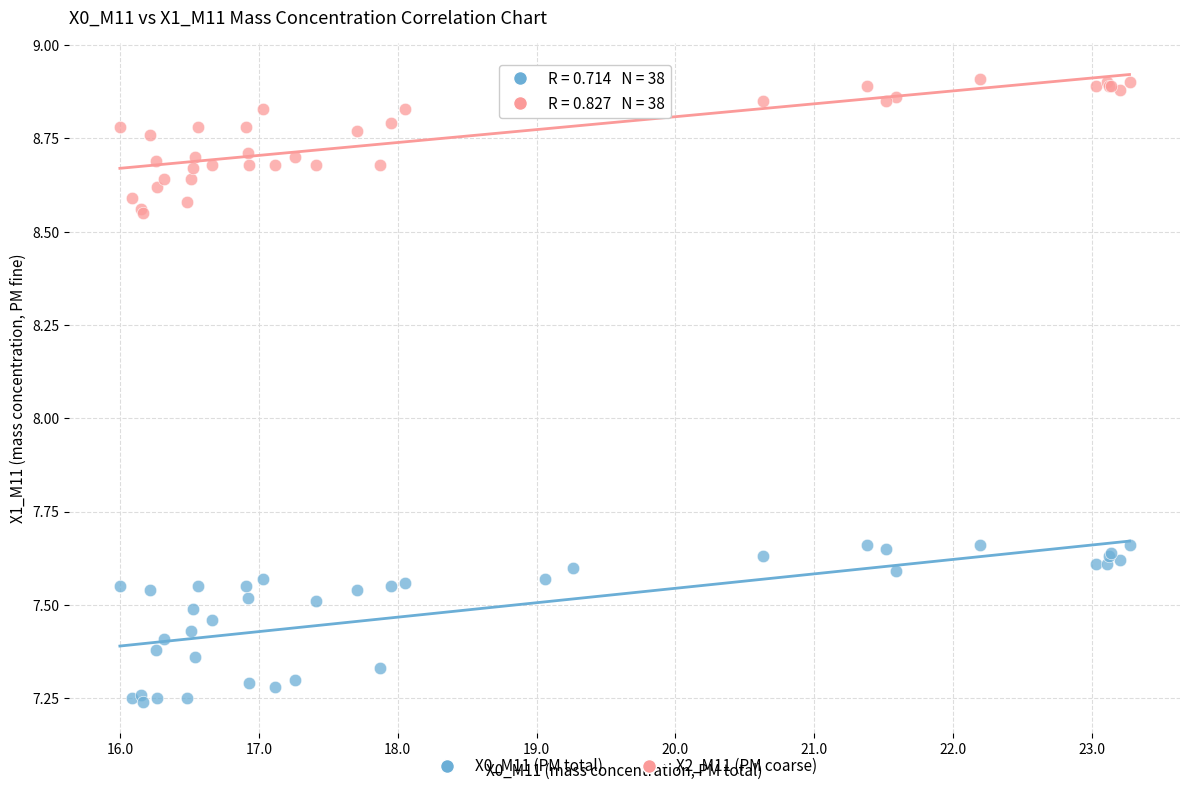

Which series contains the lowest Y value?

X0_M11 (PM total)